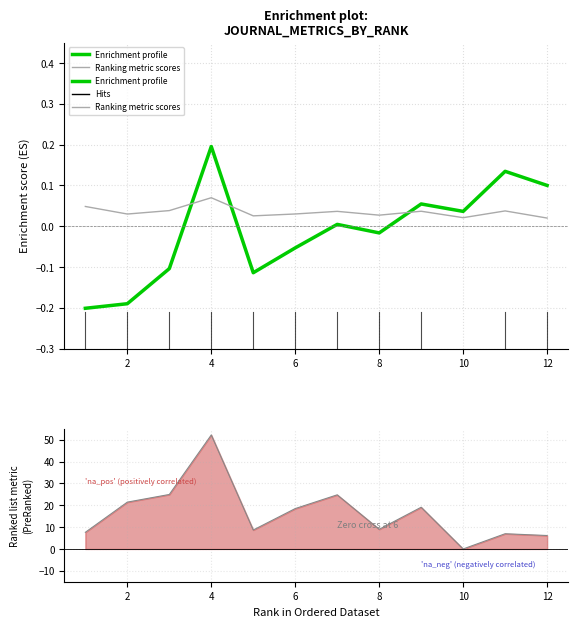

Count the number of categories in the chart.

12